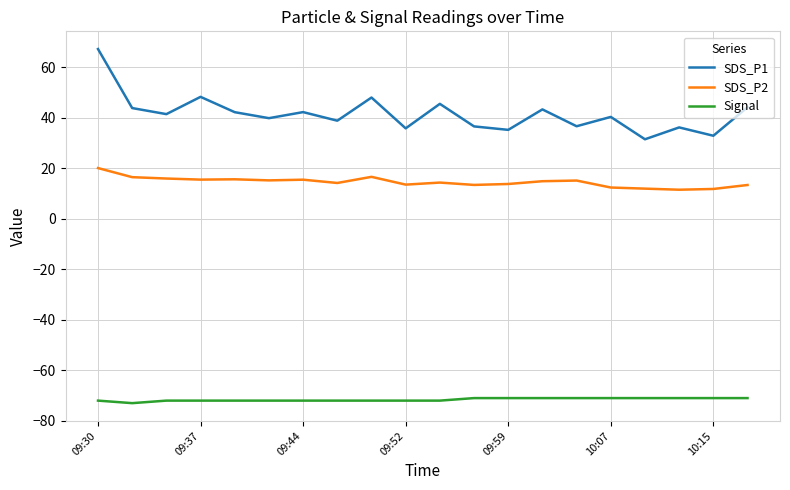

Which series has the widest spread of values?

SDS_P1